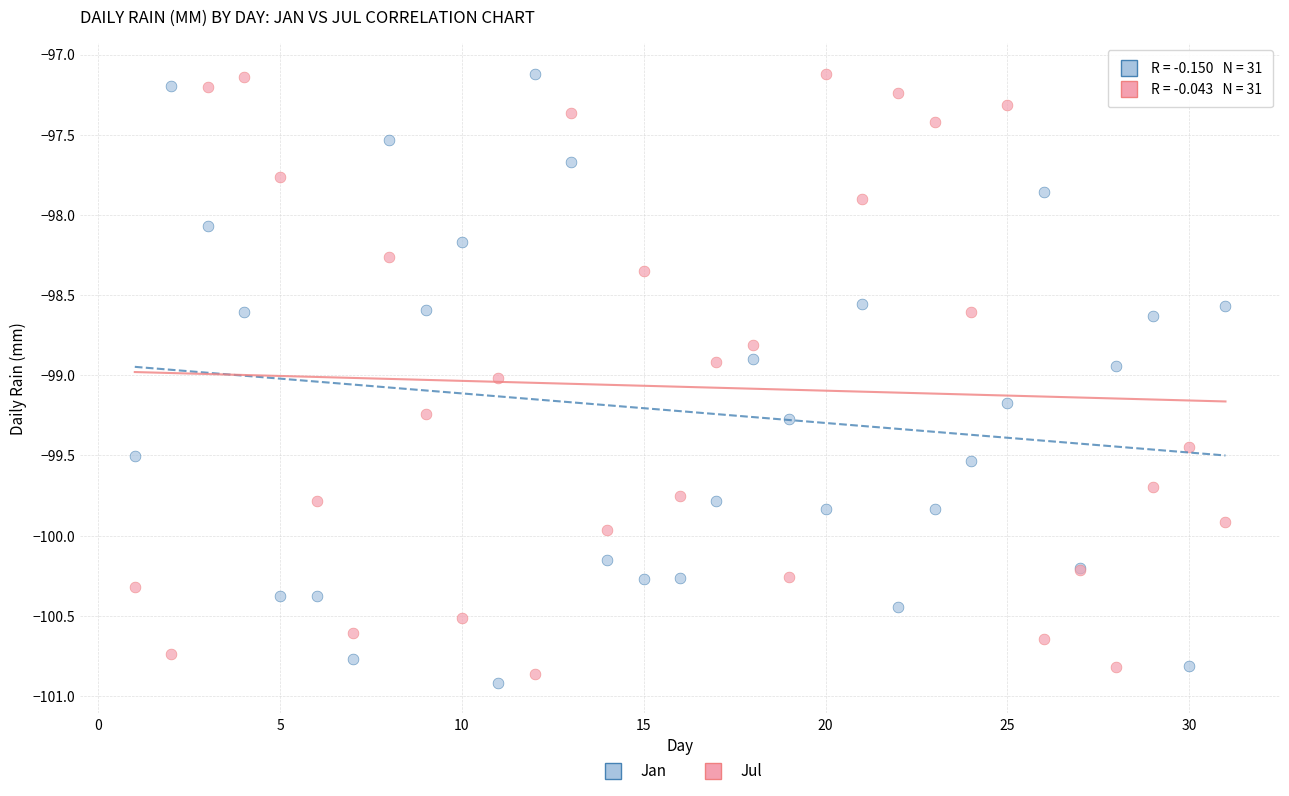

Which series has the widest spread of Y values?

Jan